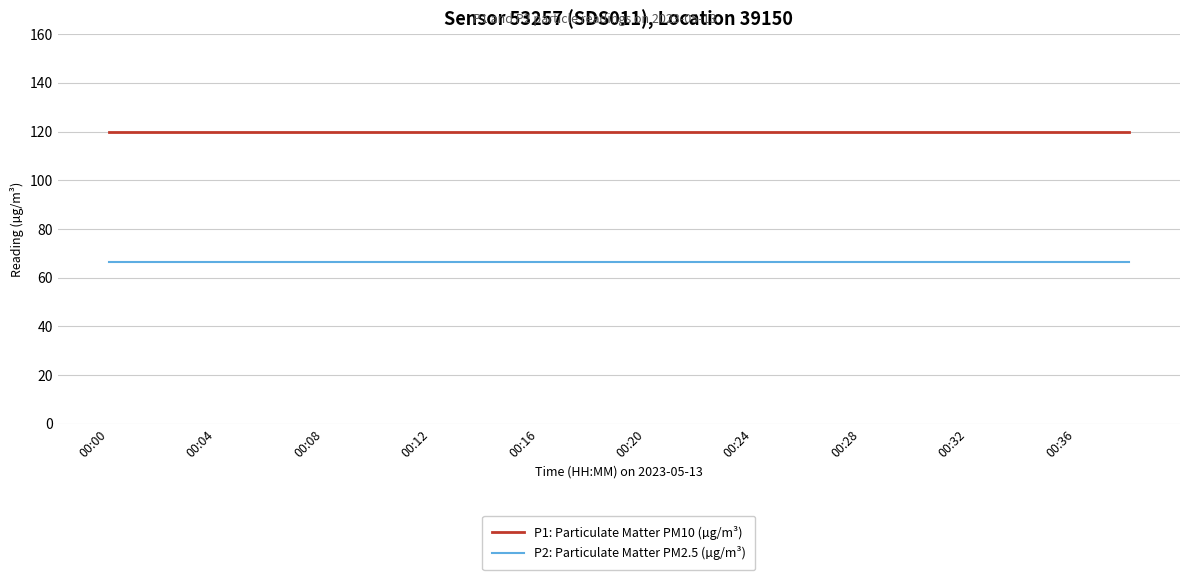

True or false: P1: Particulate Matter PM10 (µg/m³) and P2: Particulate Matter PM2.5 (µg/m³) cross at least once.

False